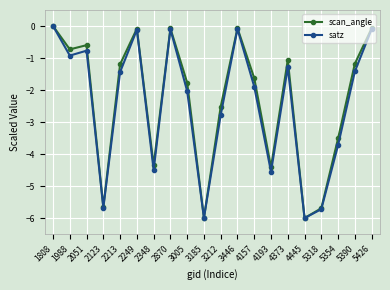

Which series changed the most between 4157 and 5390?

satz